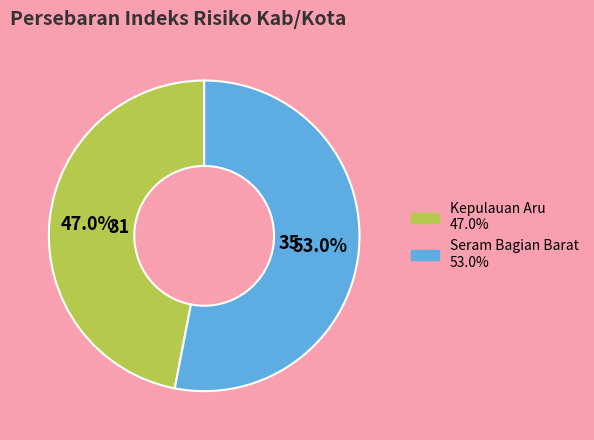

To the nearest percent, what percentage of the pie is Seram Bagian Barat?

53%